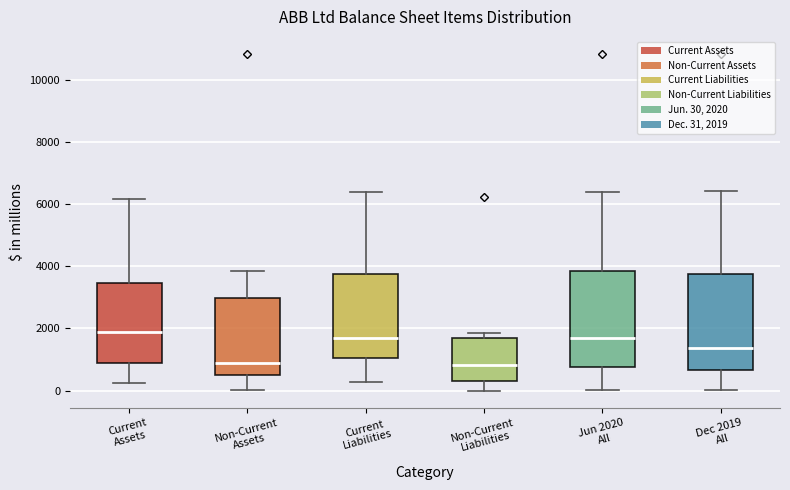

Where does the median line of the box for Non-Current Liabilities sit on the y-axis? The values are not printed on the chart, so give them approximately, as read against the axis.

800